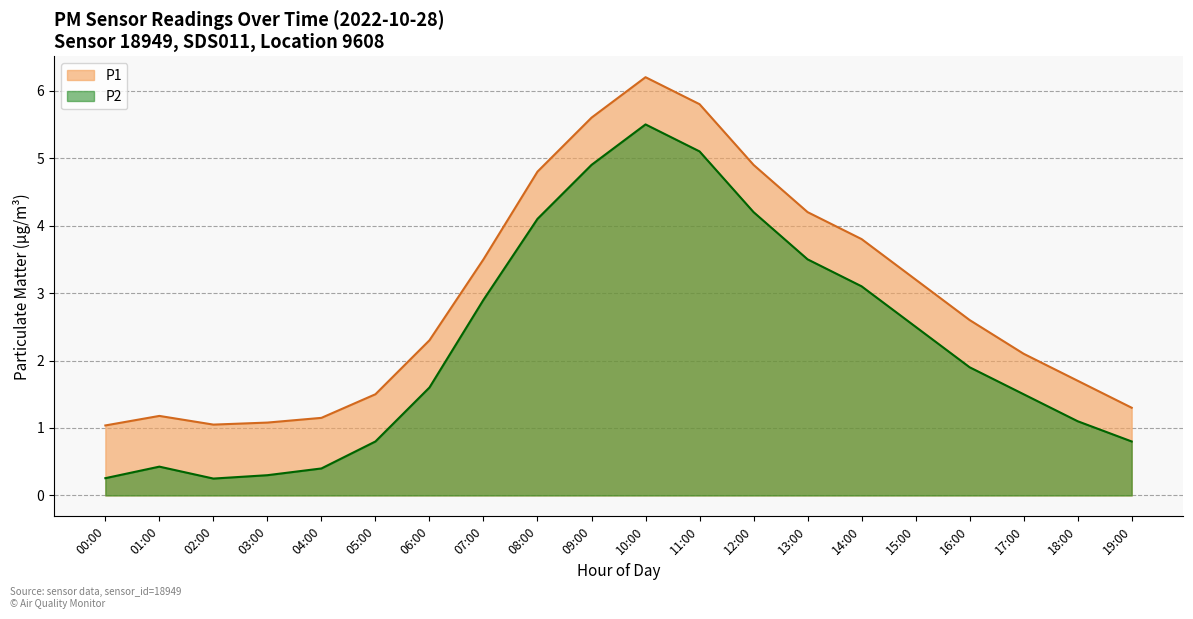

Does the chart display data point markers on the line(s)?

No